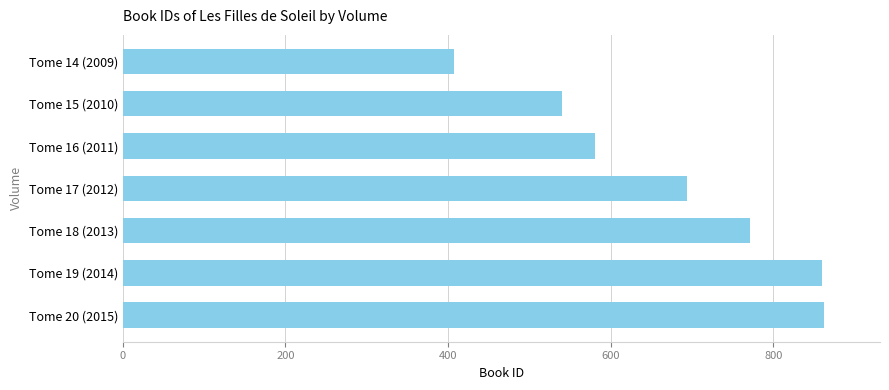

How many bars are there in total?

7